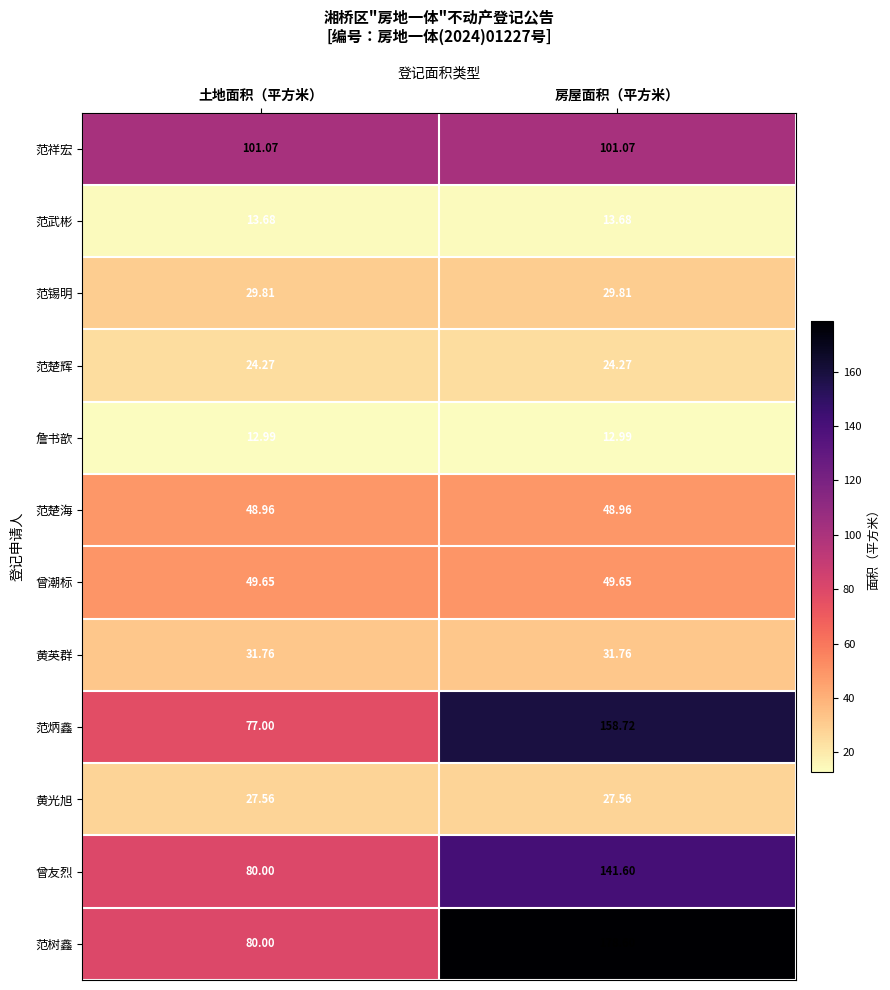

Which series has the widest spread of values?

范树鑫